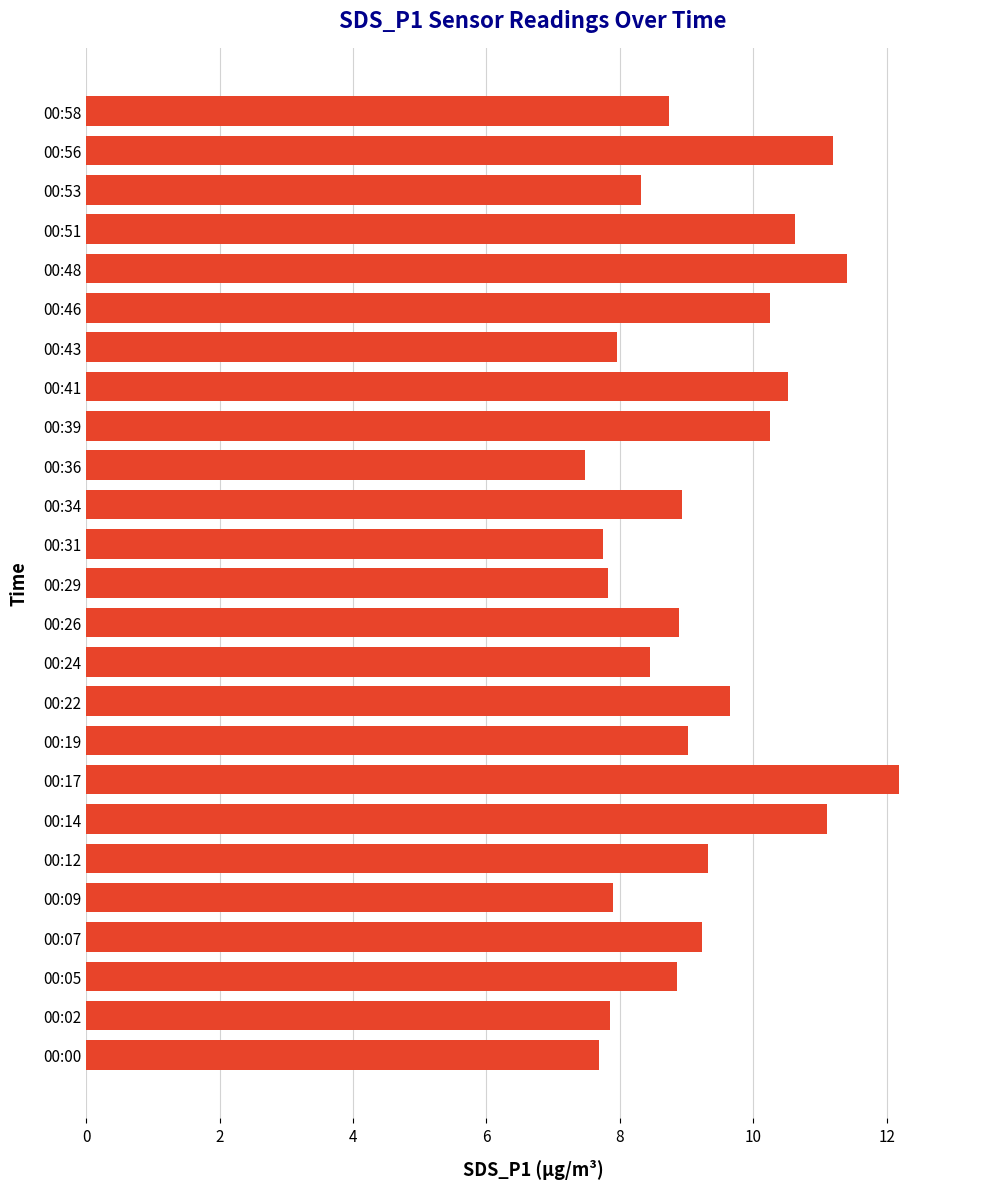

True or false: the data shows 7.8 at 00:31.

True